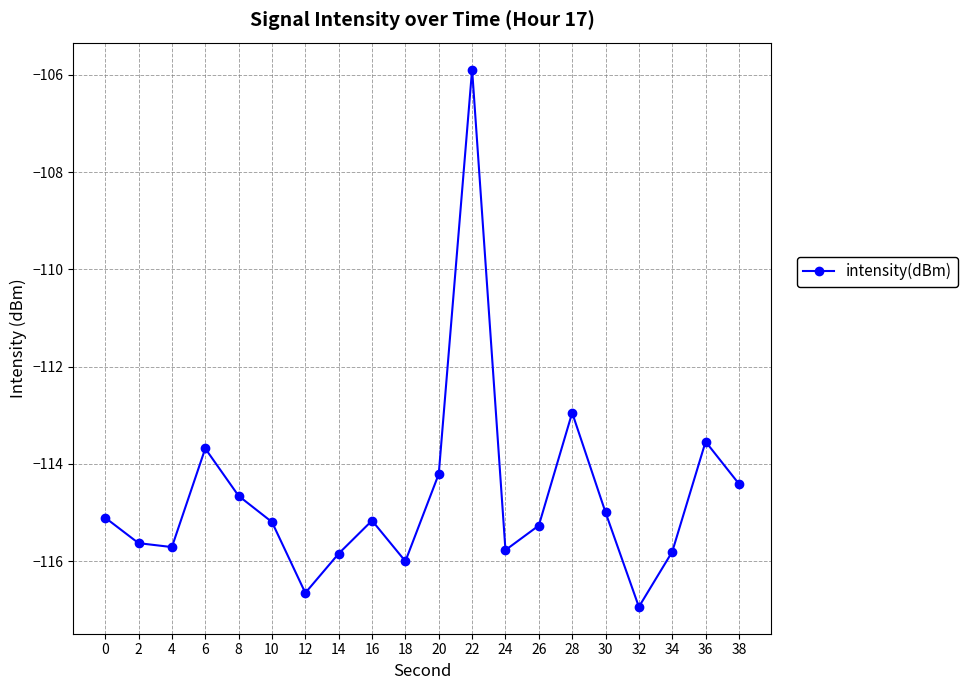

What is the difference between the values at 18 and 34?

0.2